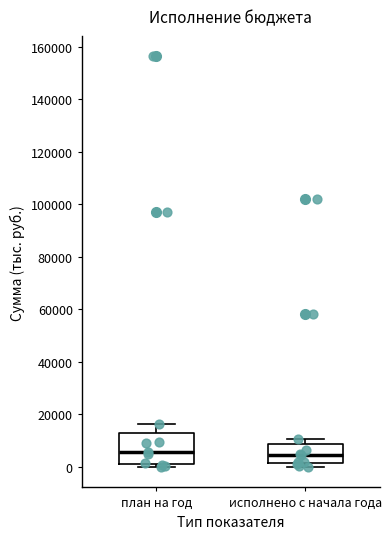

Reading left to right, transcribe this box plot: for each box, give where its median line is, the range the box spans, and where its two whiskers end, as read against the y-axis. The values are not printed on the chart, so give them approximately, as read against the axis.

план на год: median 6000, box 2000 to 12000, whiskers 0 to 16000
исполнено с начала года: median 4000, box 2000 to 8000, whiskers 0 to 10000